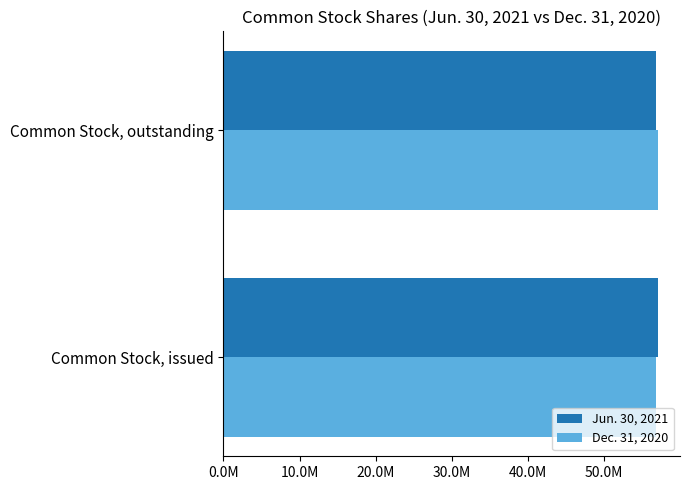

What is the average value of the Dec. 31, 2020 series?

56963670